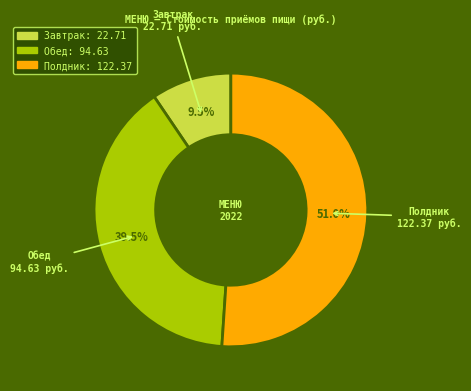

What is the ratio of the value at Обед to the value at Полдник?

0.8